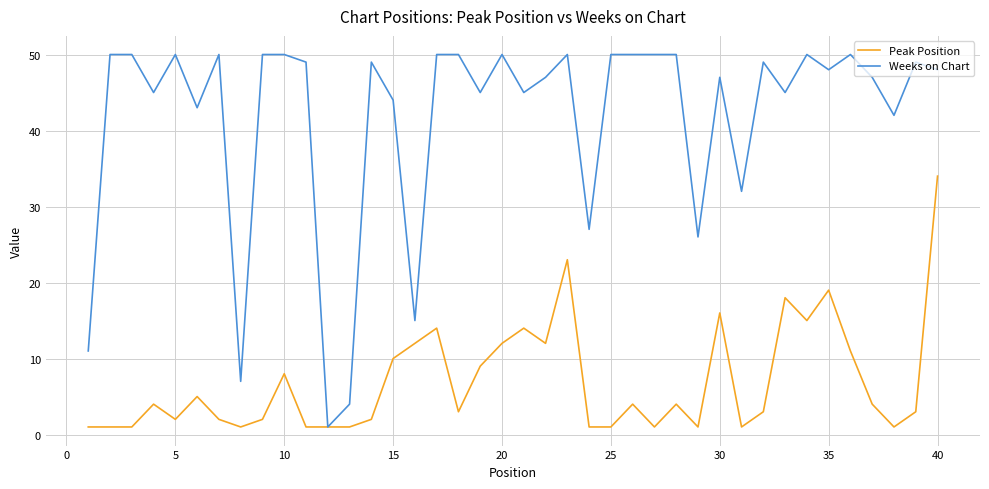

Which series has the largest range (max minus min)?

Weeks on Chart